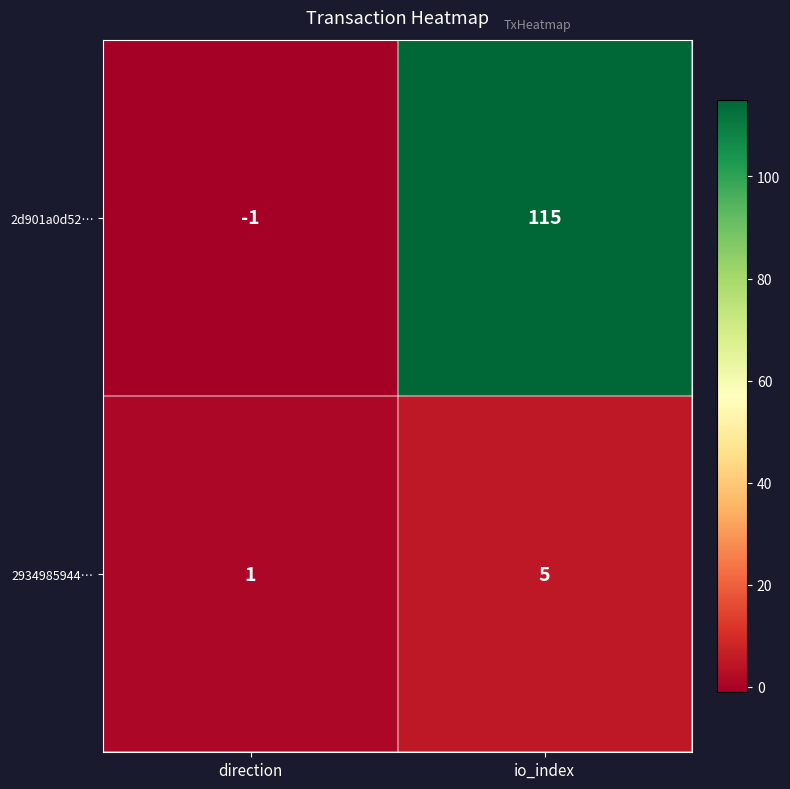

What is the difference between the 2d901a0d52… values at io_index and direction?

116